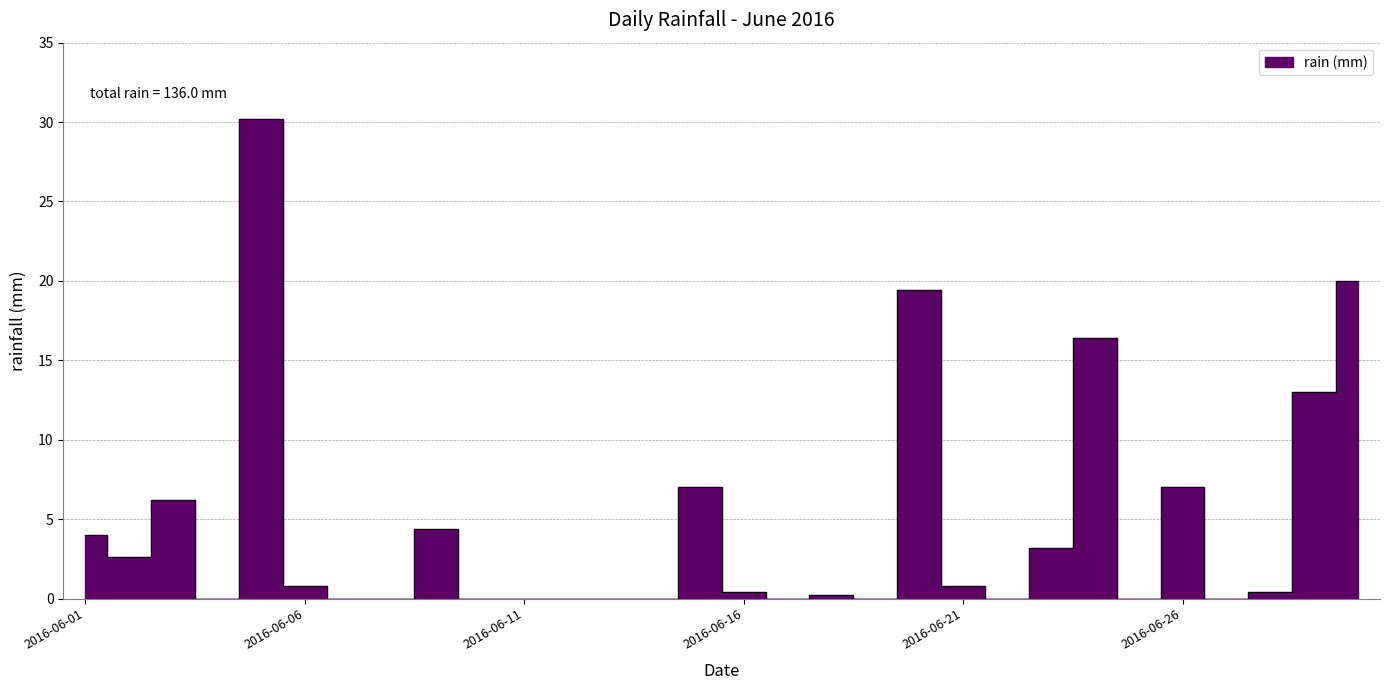

The value at 2016-06-01 is 4.0. True or false?

True